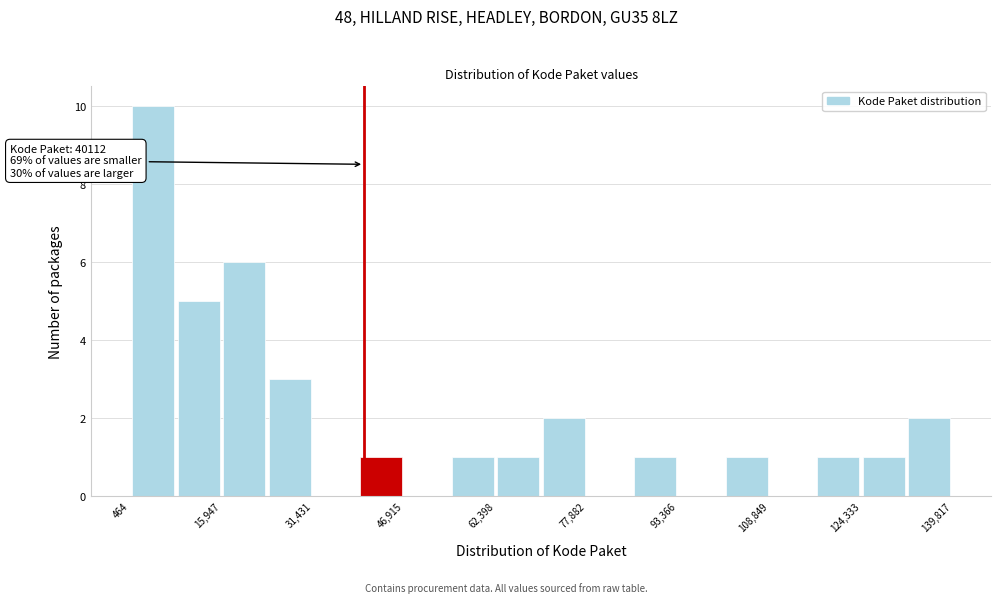

Read against the x-axis, roughly where is the centre of the tallest bar?

4000